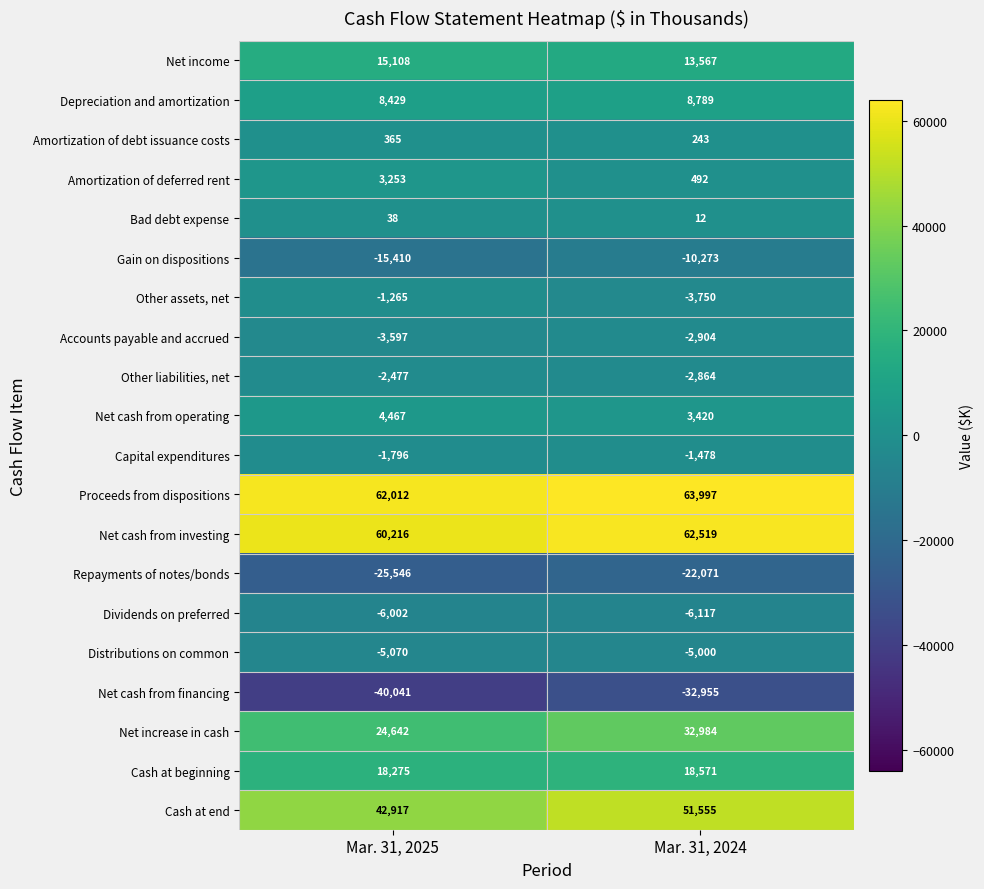

What is the difference between the maximum and minimum values in the Cash at end series?

8638